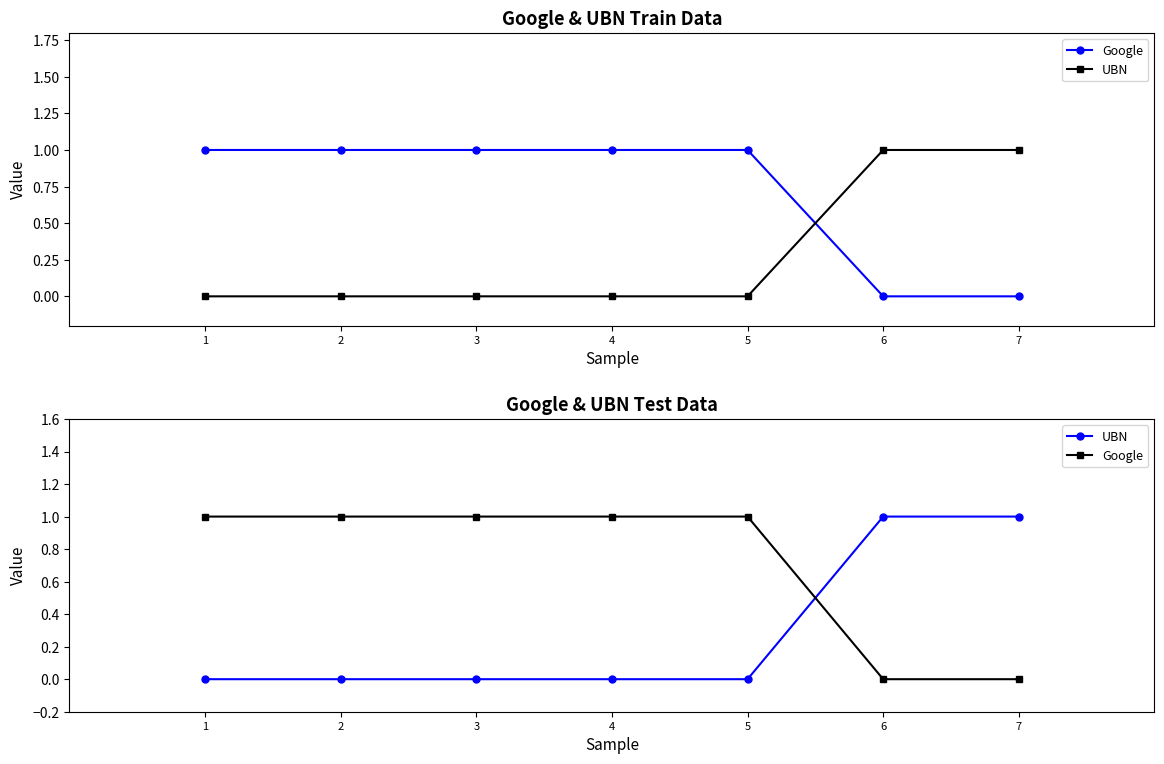

True or false: Google and UBN intersect in this chart.

True